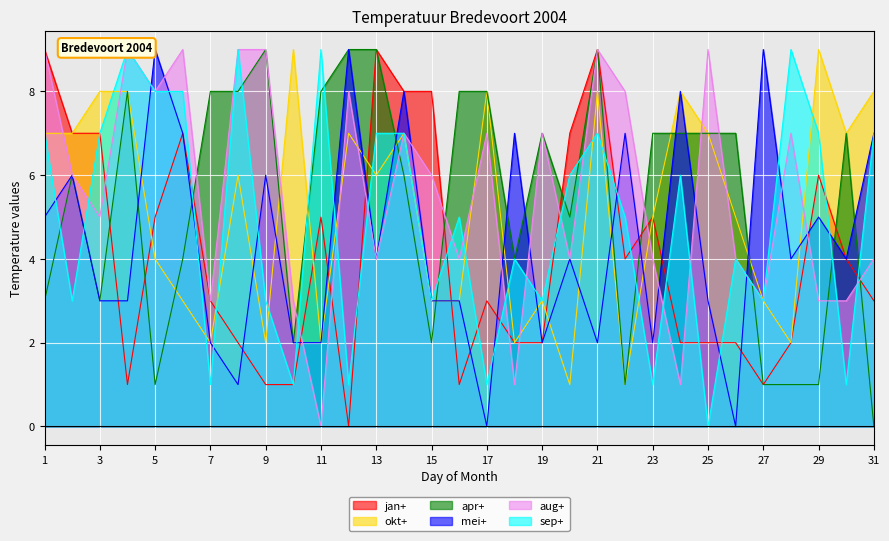

What is the average value of the okt+ series?

5